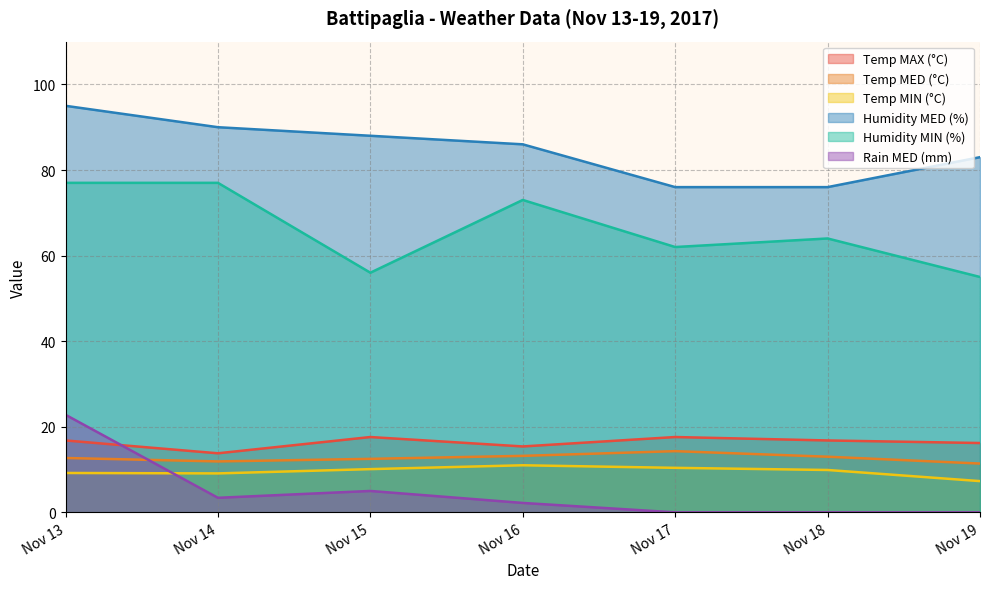

Does the chart have visible grid lines?

Yes